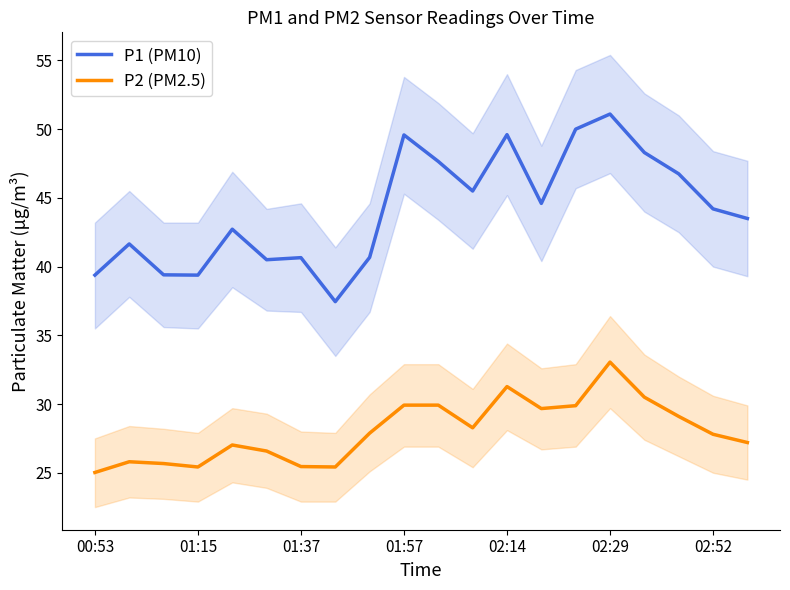

What is the approximate value of P1 (PM10) at 02:14?

49.6